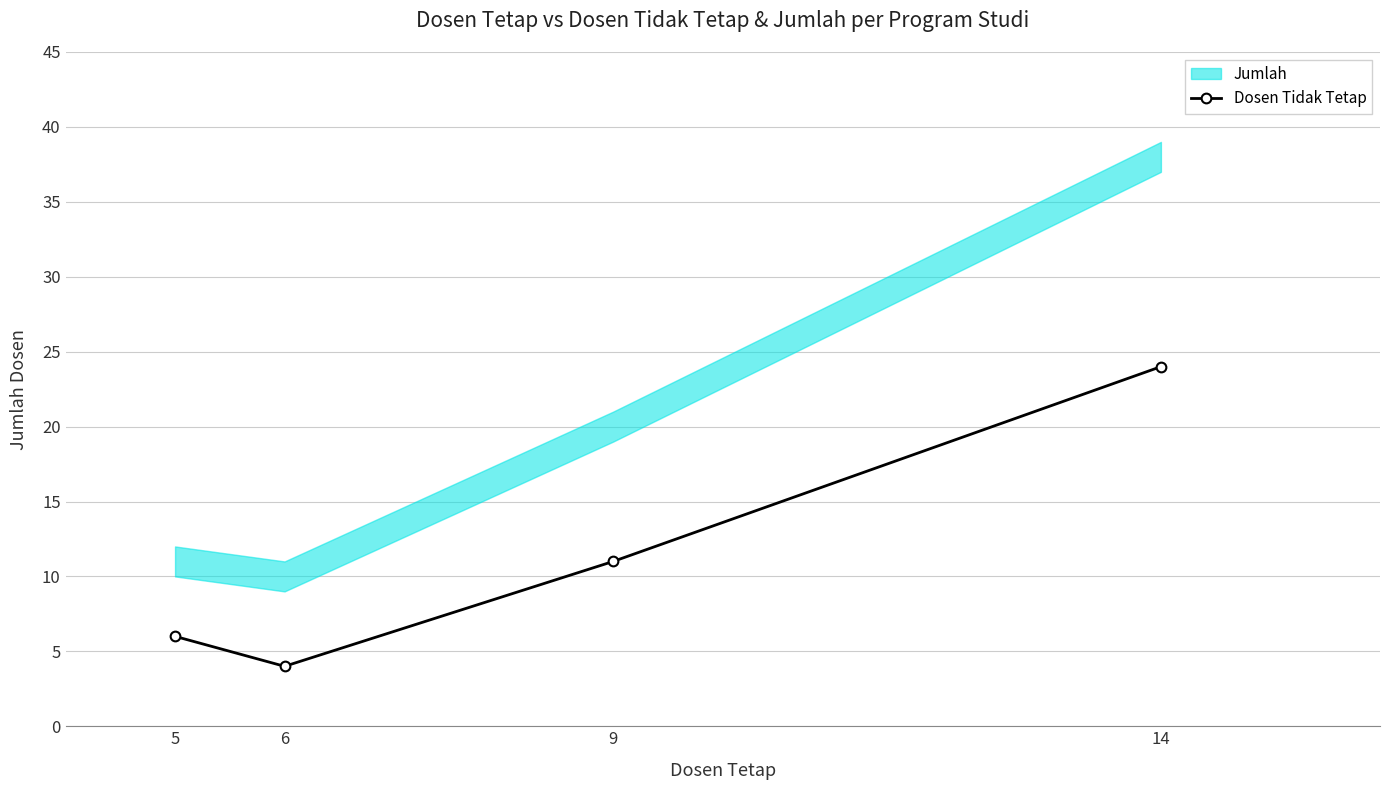

What is the difference between the values at 9 and 6?

7